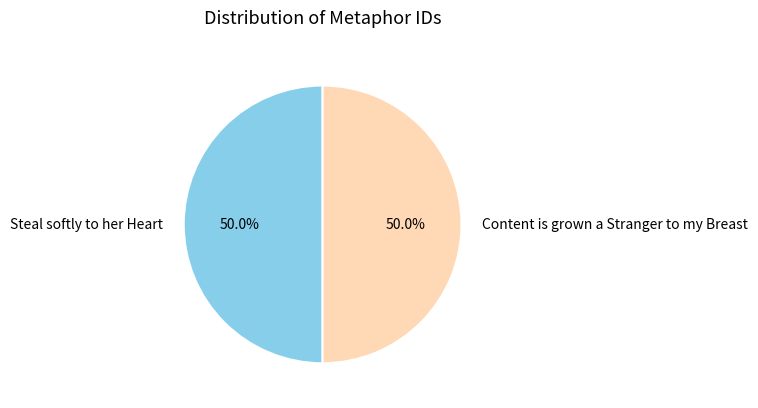

How much of the chart is everything except Steal softly to her Heart?

50.0%